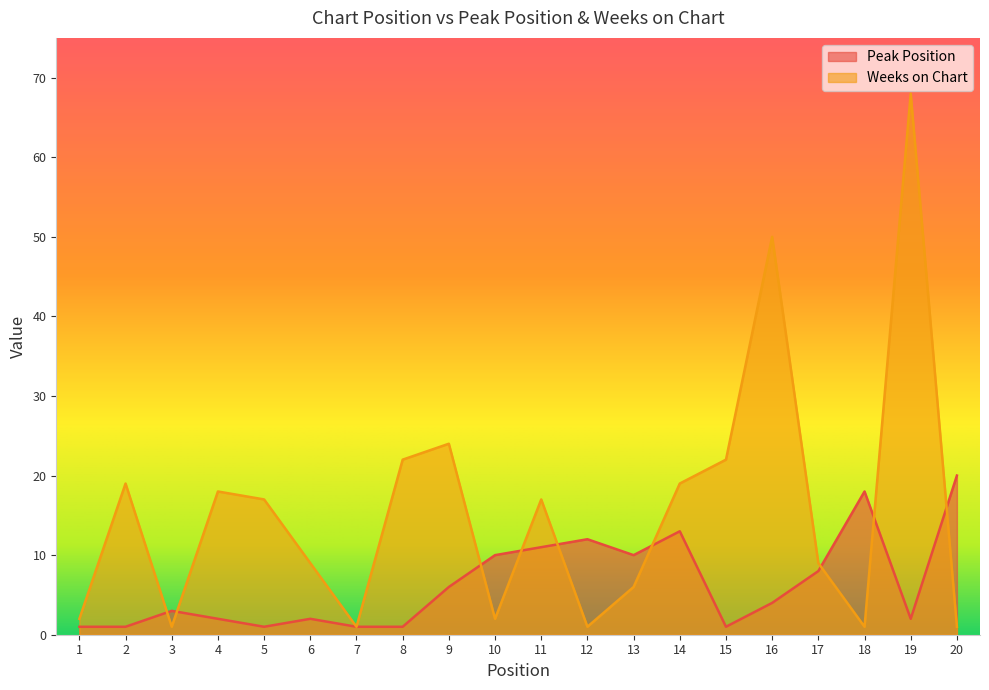

Rank the series at 15 from lowest to highest value.

Peak Position, Weeks on Chart